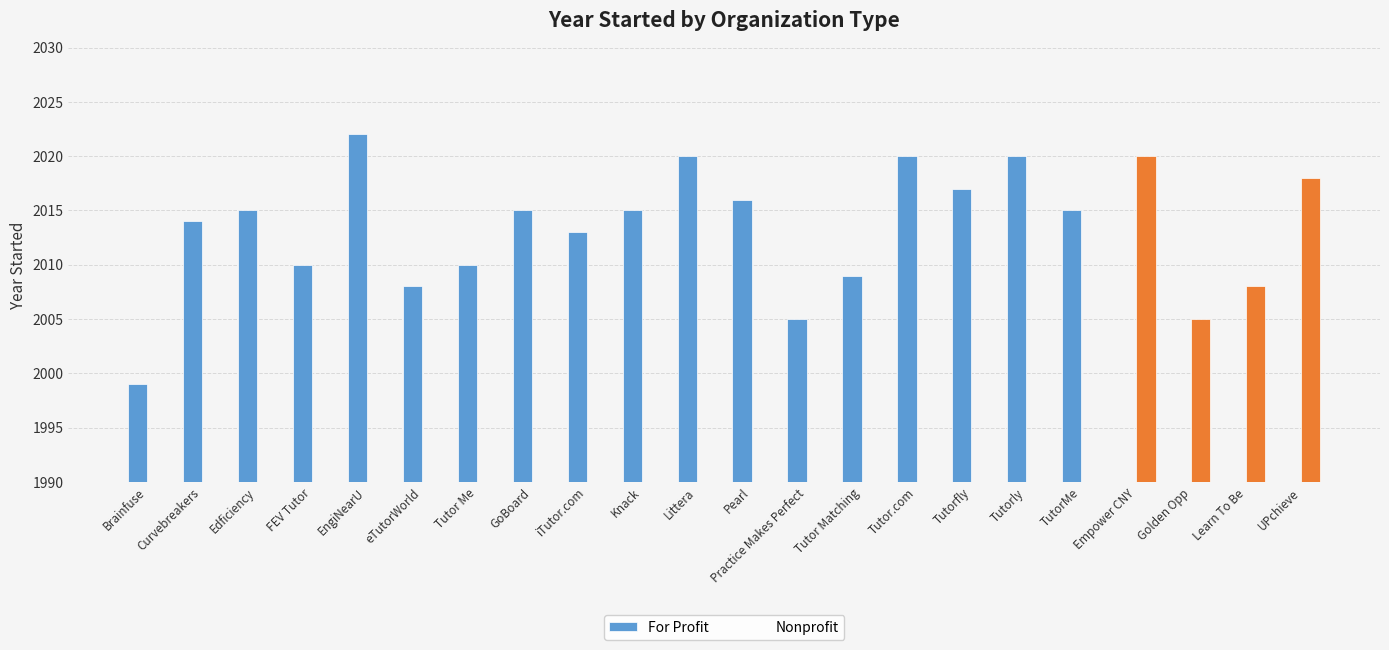

Which series has the largest range (max minus min)?

For Profit